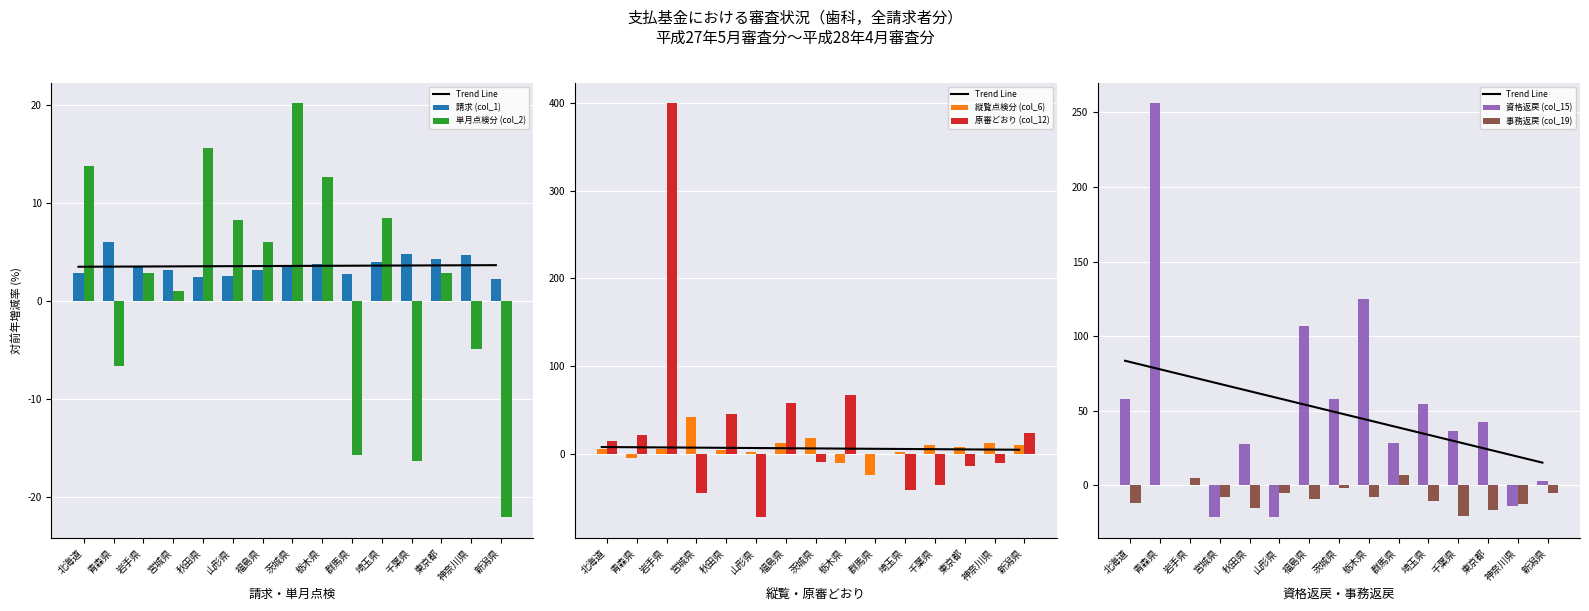

What is the value of the 原審どおり (col_12) bar at the 3rd from the left?

400.0